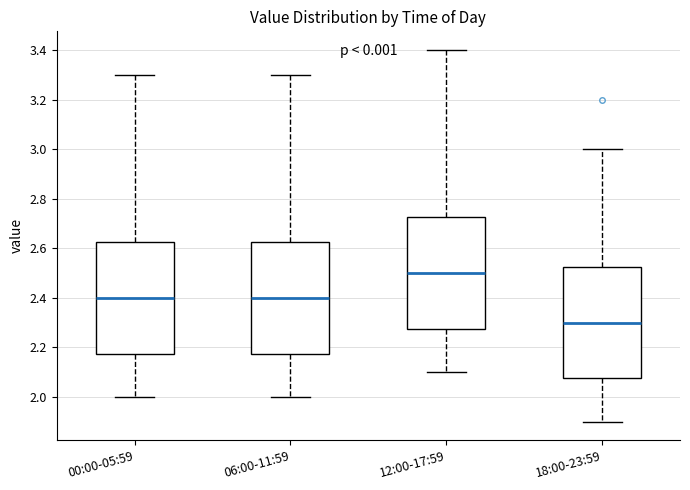

Which box's median line is the lowest?

18:00-23:59